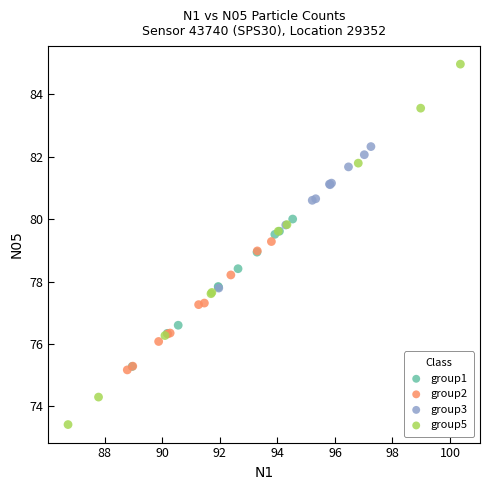

Which series reaches the minimum Y coordinate?

group5